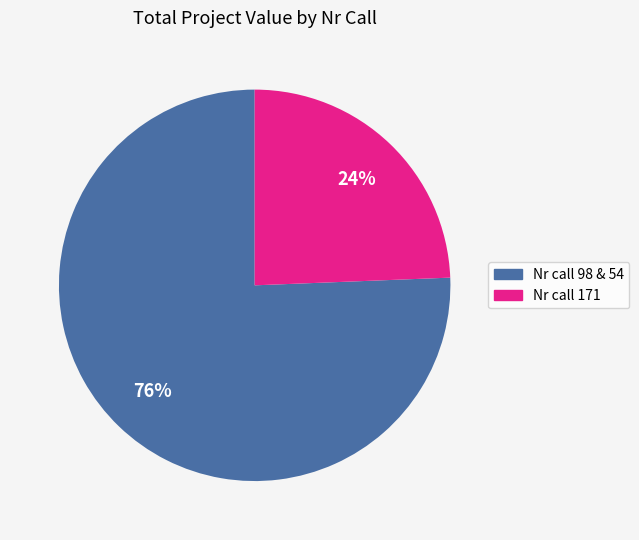

Does any single category account for the majority?

Yes